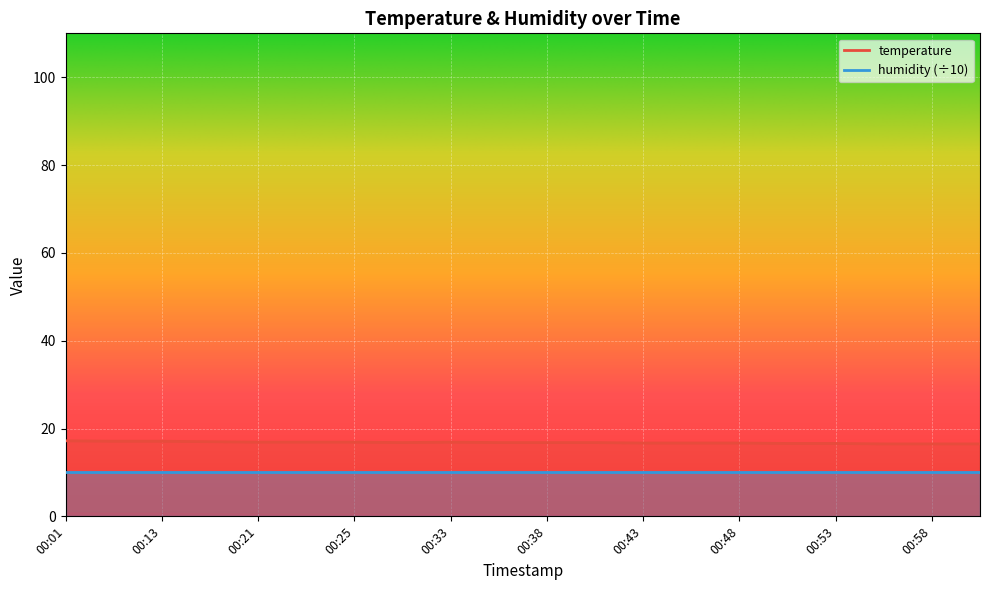

True or false: the data shows 22.5 at 00:23.

False